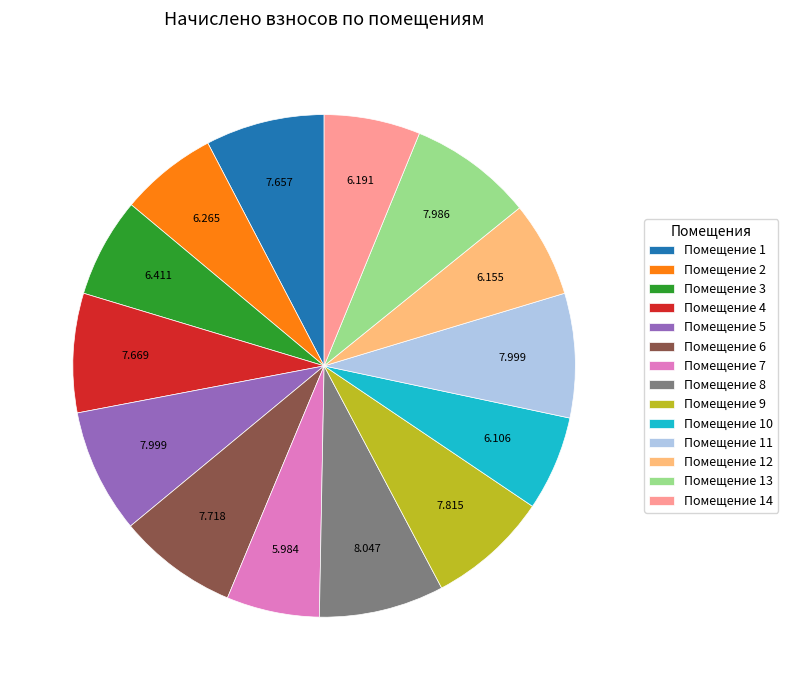

Is the sum of Помещение 7 and Помещение 4 greater than half?

No